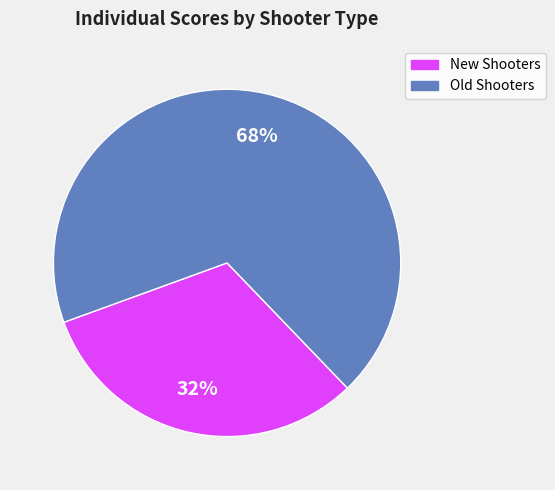

Does any single category account for the majority?

Yes